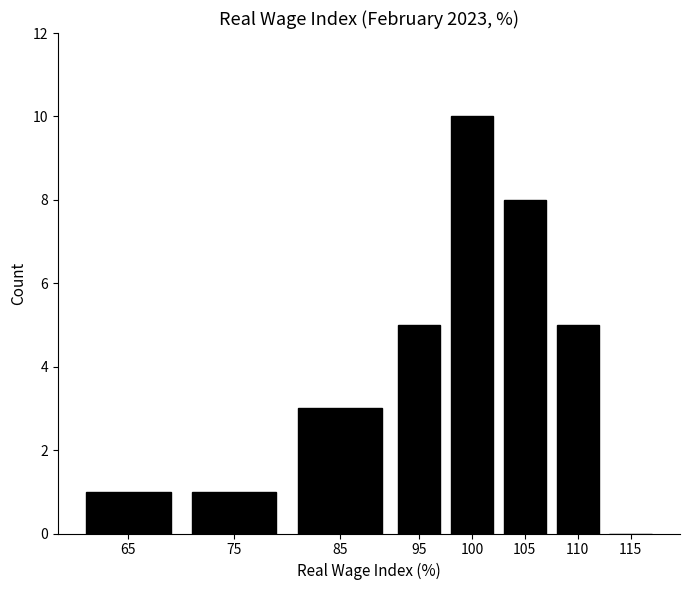

Reading right to left, list all the values displayed in this chart.

115=0	110=5	105=8	100=10	95=5	85=3	75=1	65=1